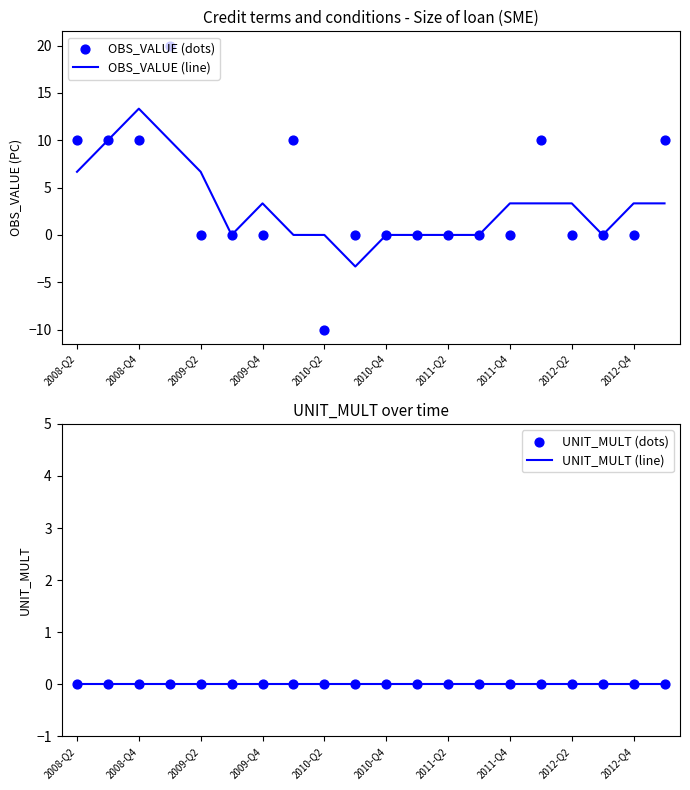

Which series contains the lowest Y value?

OBS_VALUE (dots)